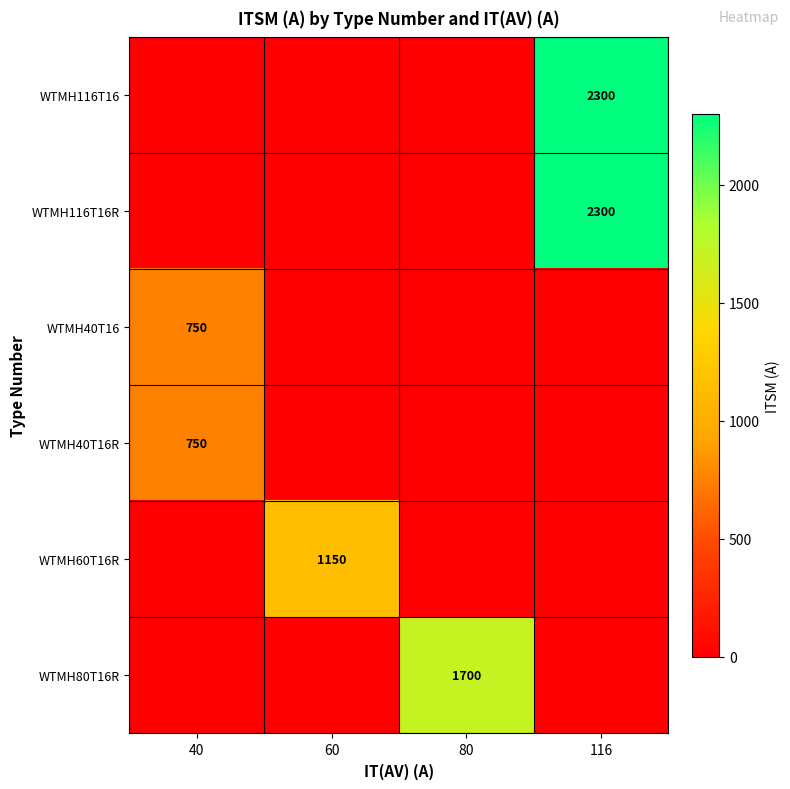

Is it true that WTMH116T16R equals 2300 at 116?

True